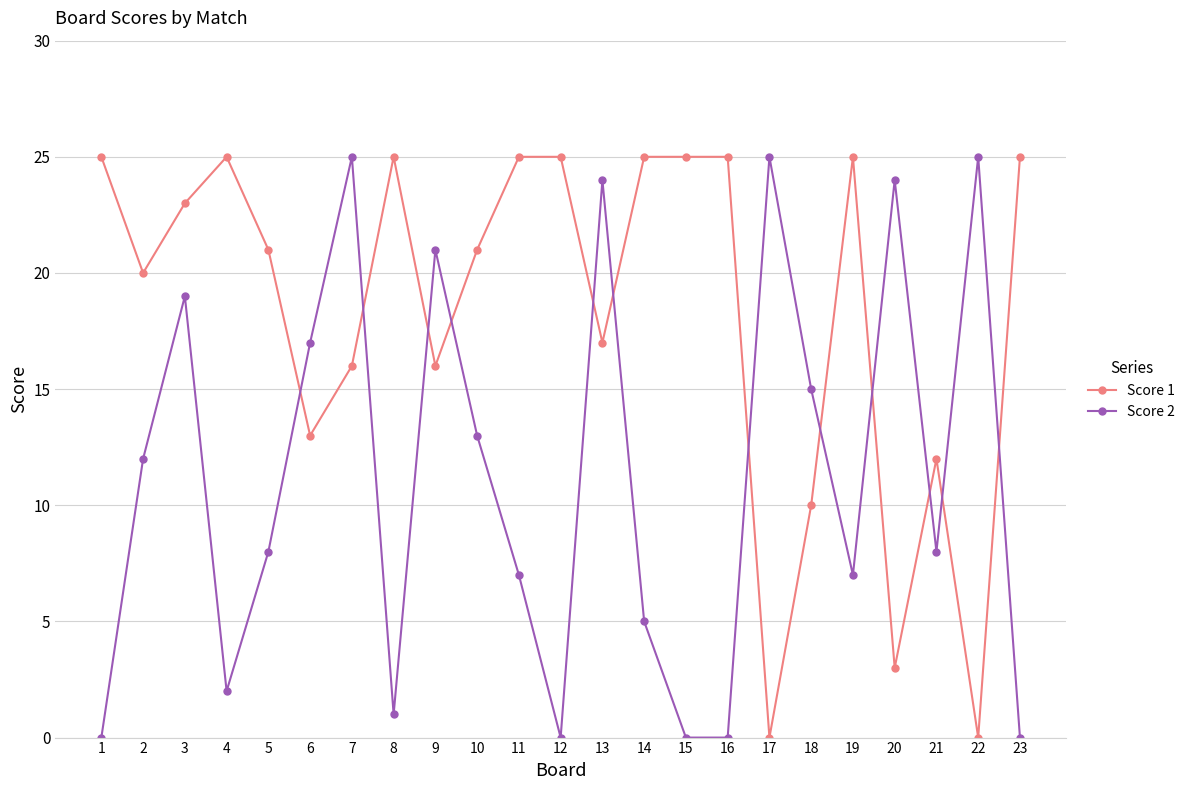

Is the value of Score 1 at 1 greater than the value of Score 2 at 8?

Yes